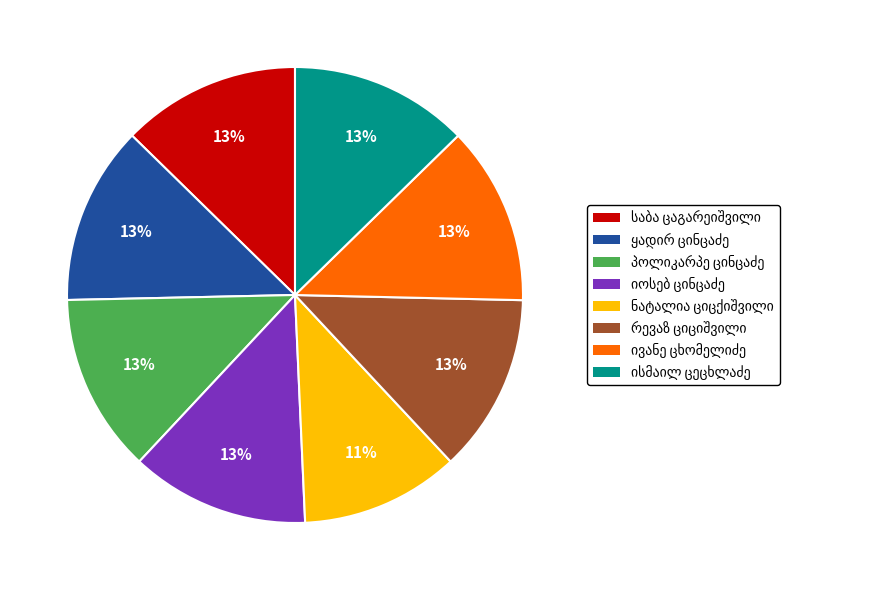

To the nearest percent, what is the average slice percentage?

12%